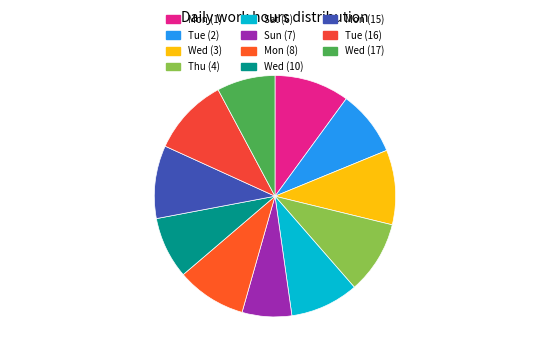

Count the number of slices in the pie.

11